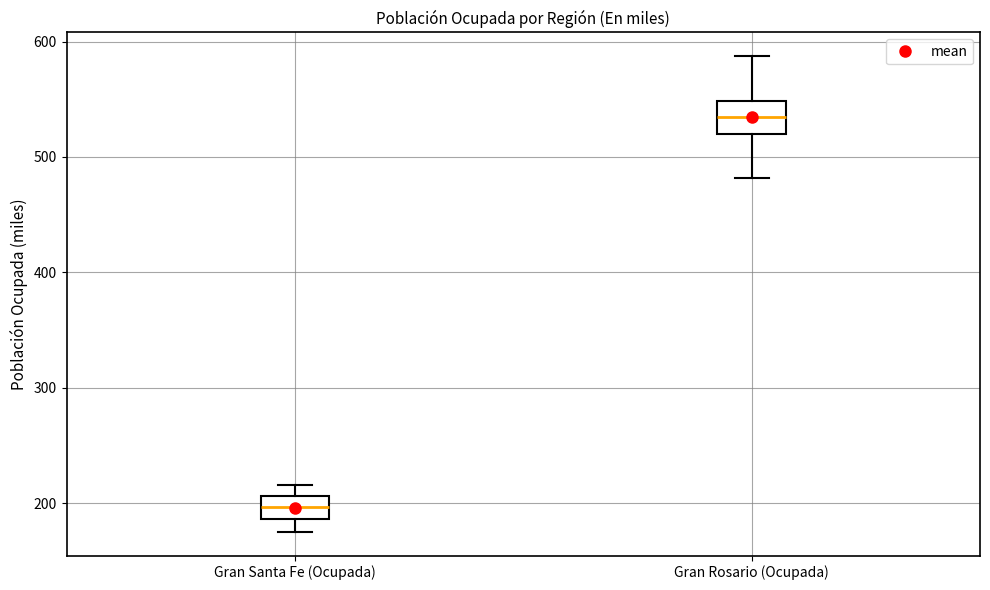

Reading left to right, read every box against the y-axis: the position of its median line, the range the box covers, and the ends of its whiskers. The values are not printed on the chart, so give them approximately, as read against the axis.

Gran Santa Fe (Ocupada): median 200, box 190 to 210, whiskers 180 to 220
Gran Rosario (Ocupada): median 530, box 520 to 550, whiskers 480 to 590